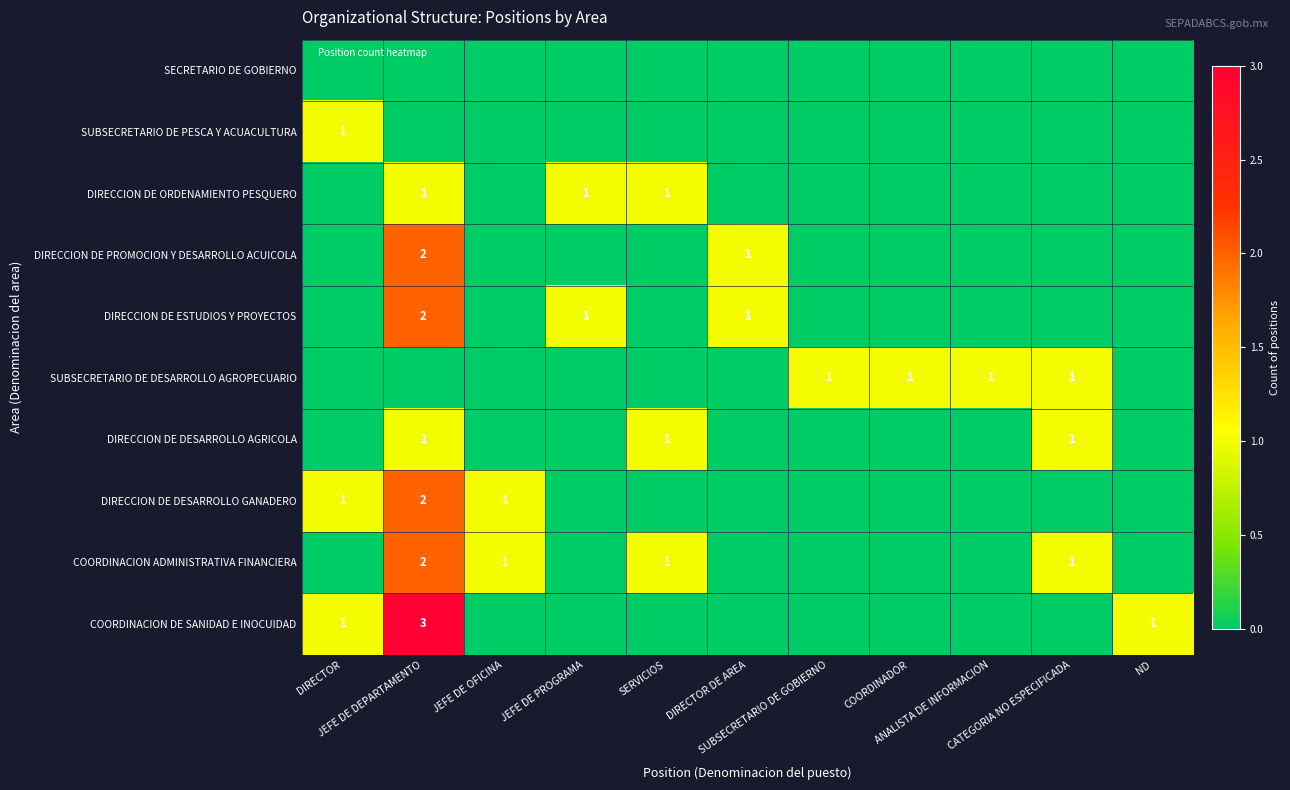

The value of DIRECCION DE DESARROLLO AGRICOLA at SUBSECRETARIO DE GOBIERNO is 0. True or false?

False